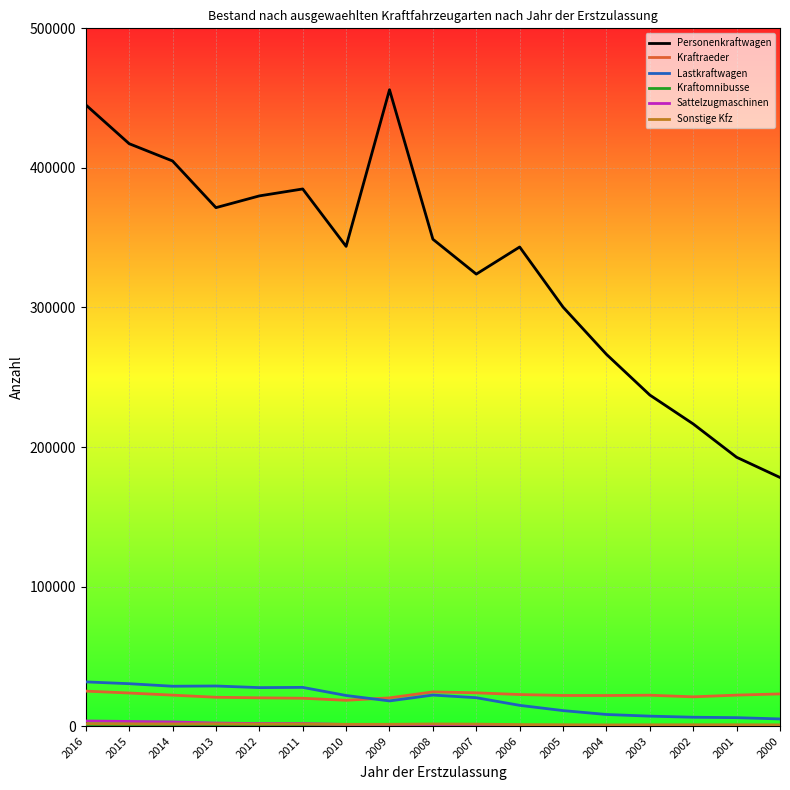

How many categories are shown in the chart?

17